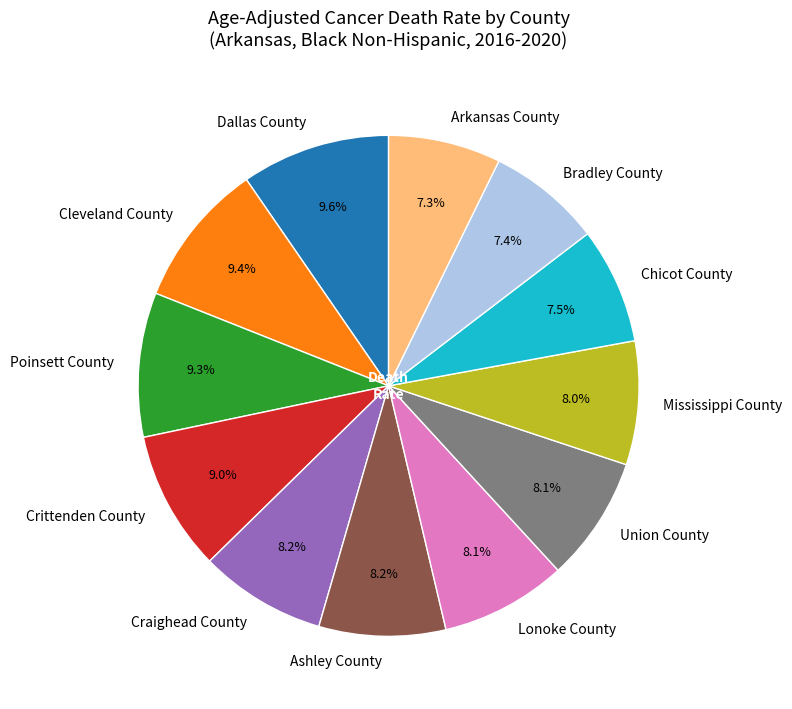

To the nearest percent, what percentage of the pie is Dallas County?

10%